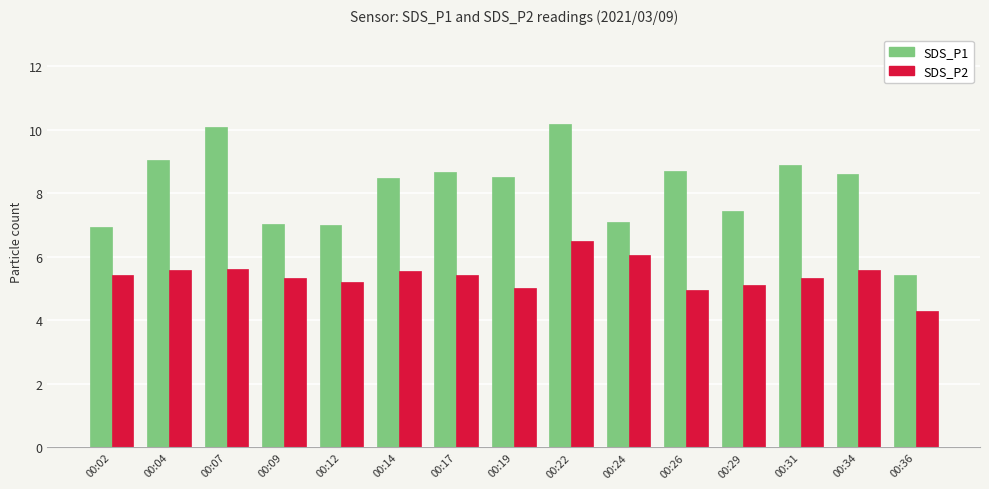

What is the difference between the maximum and second lowest values in the SDS_P2 series?

1.5